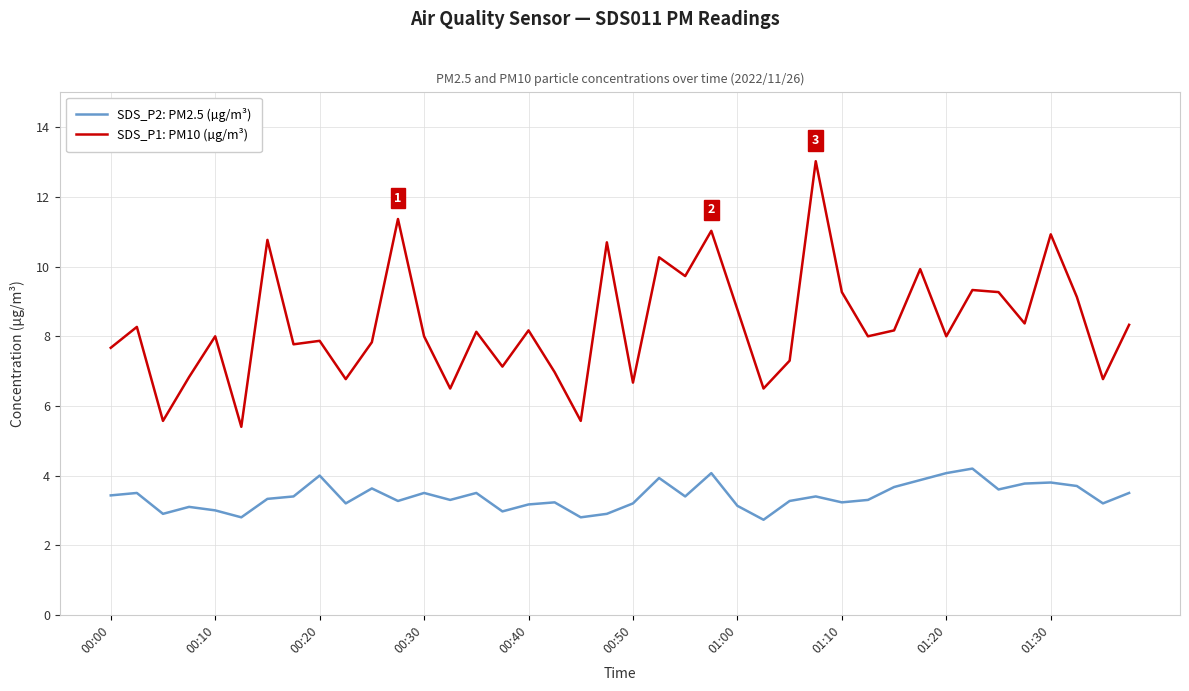

True or false: SDS_P2: PM2.5 (µg/m³) and SDS_P1: PM10 (µg/m³) intersect in this chart.

False